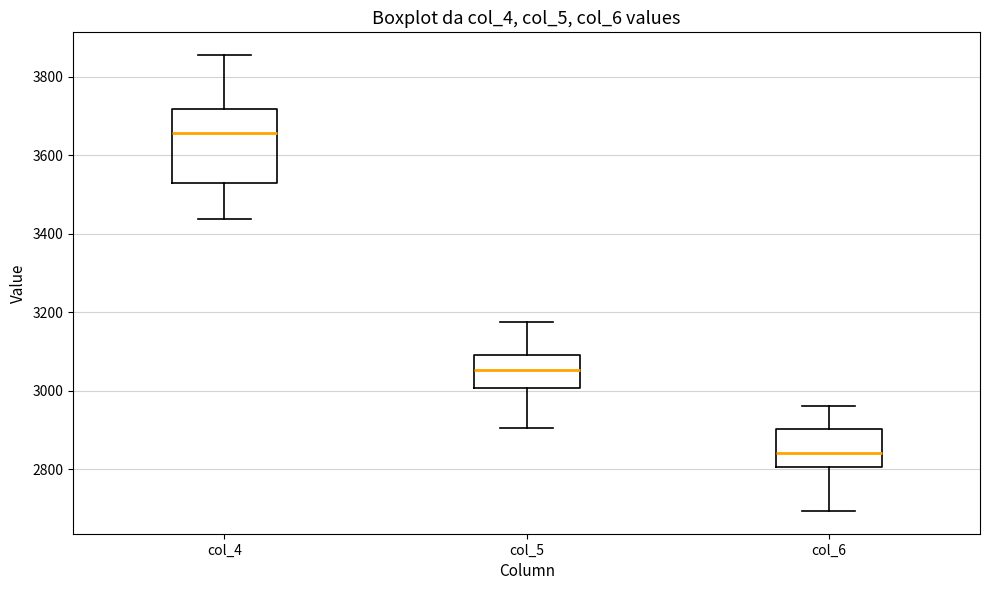

Where is the lower edge of the box for col_5 on the y-axis? The values are not printed on the chart, so give them approximately, as read against the axis.

3000